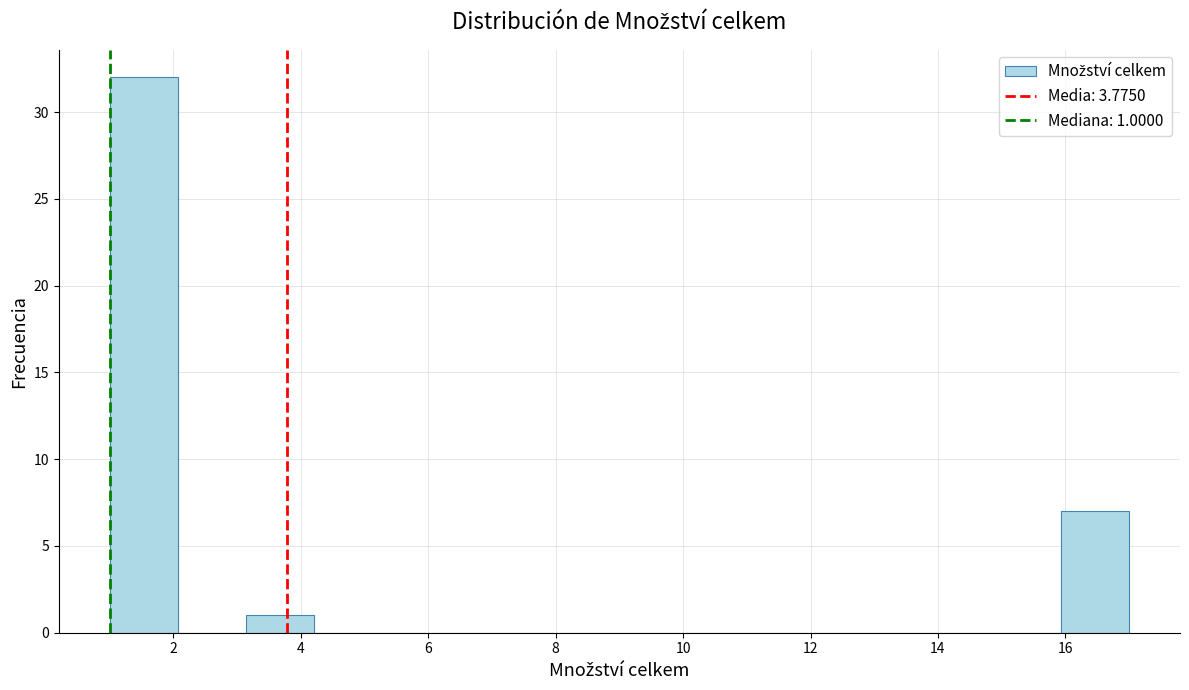

Which range on the x-axis has the tallest bar?

1.0 to 2.0